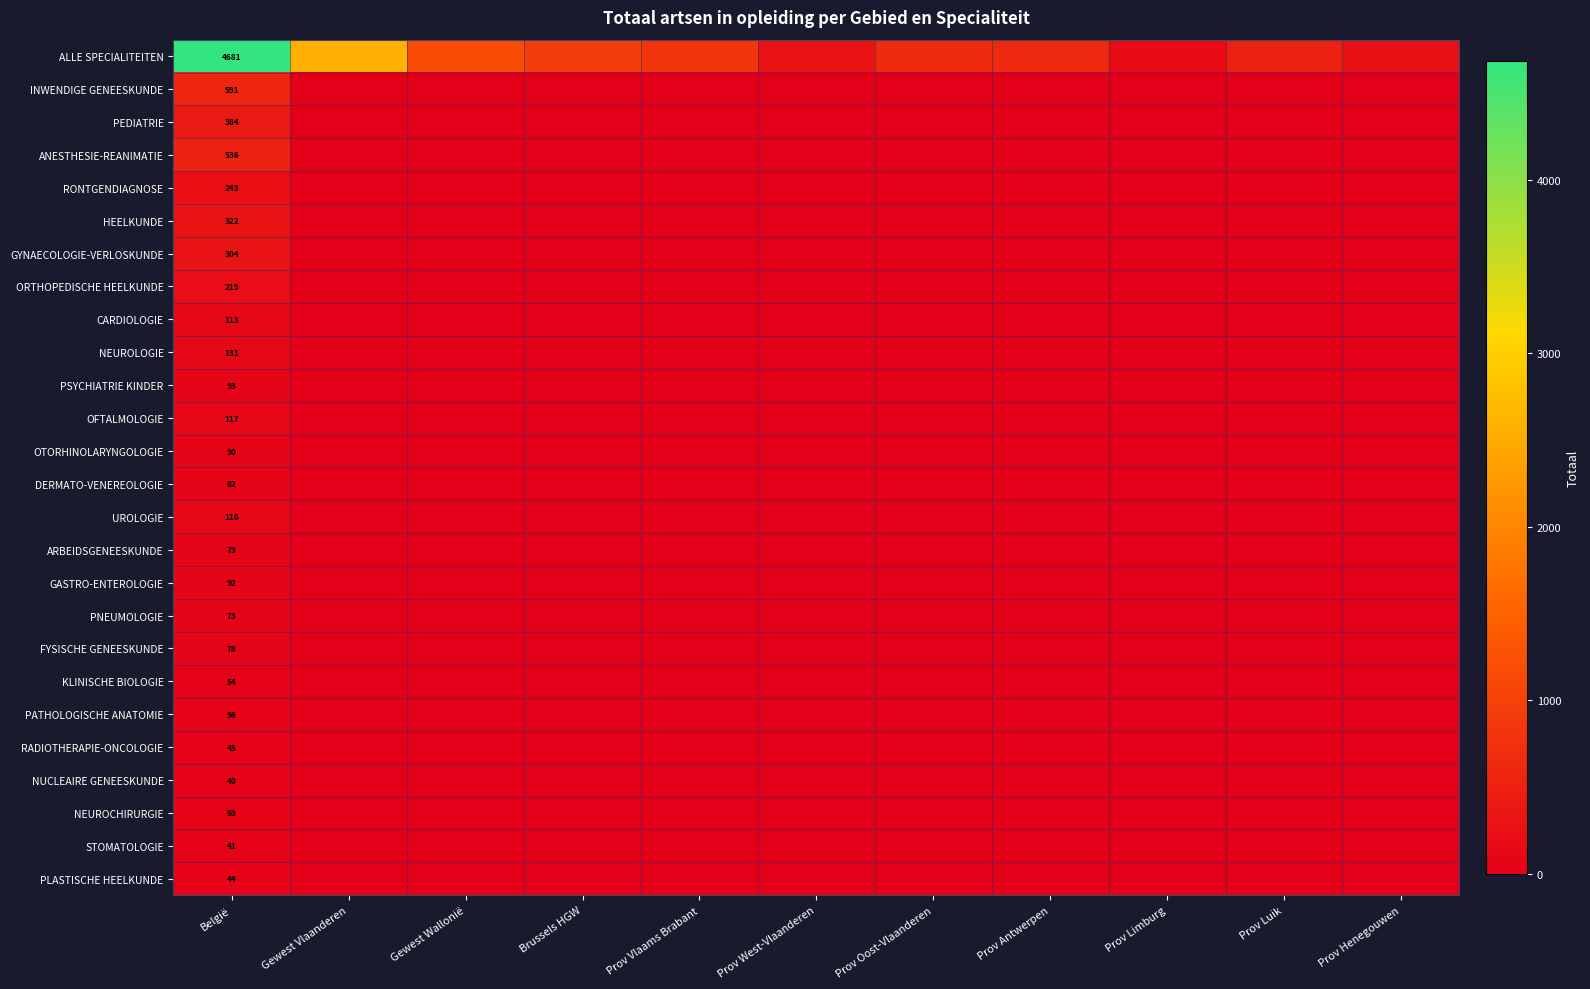

How many data points does each series have?

11